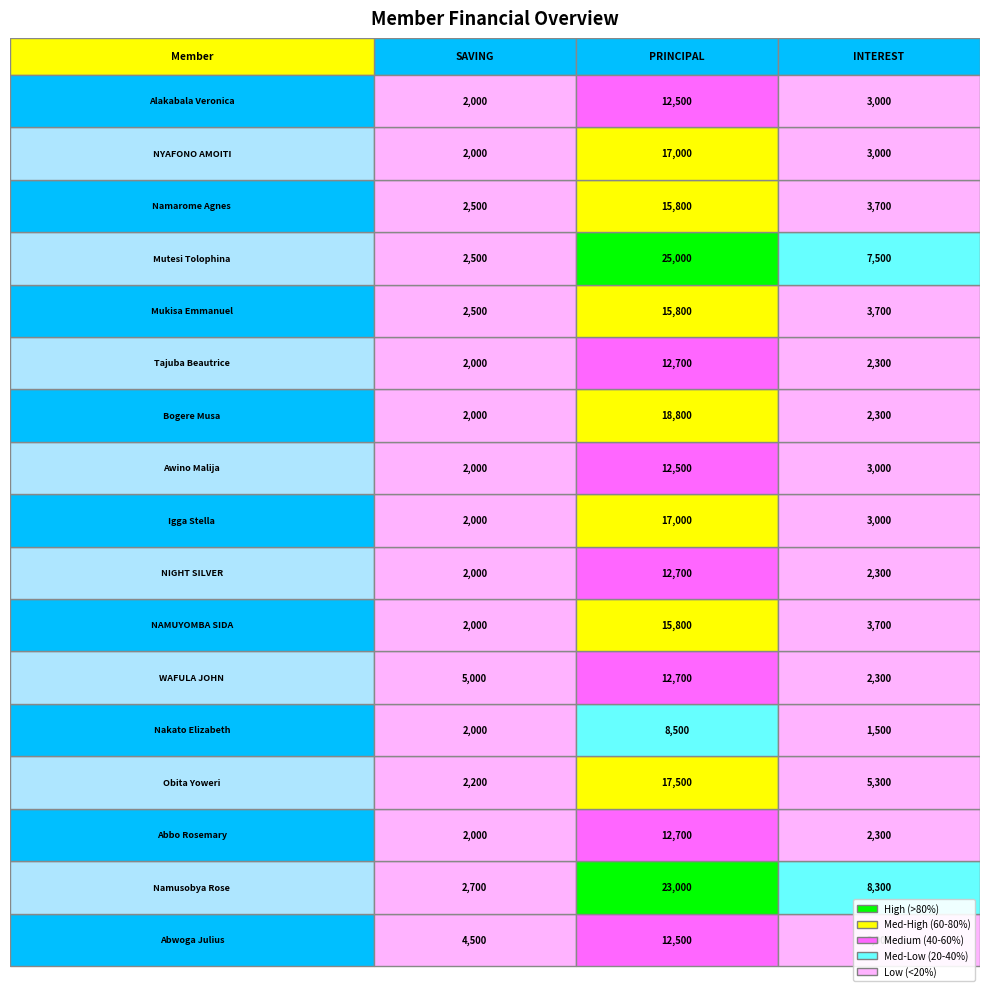

What is the maximum value shown in the chart?

25000